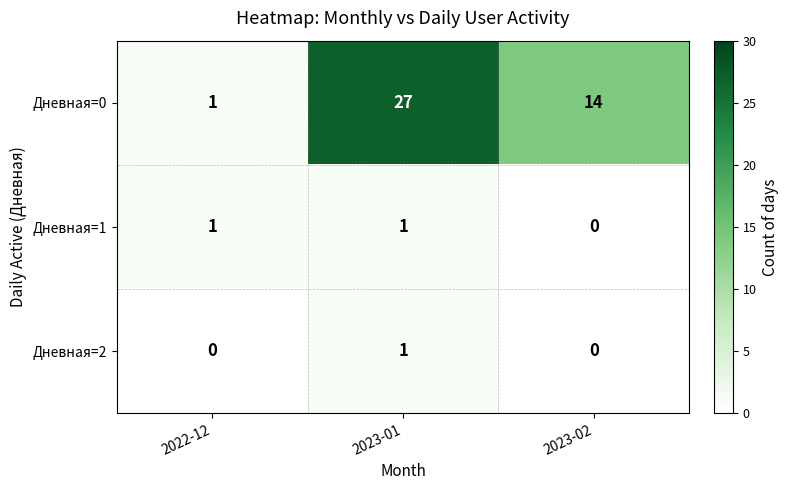

What is the greatest value displayed?

27